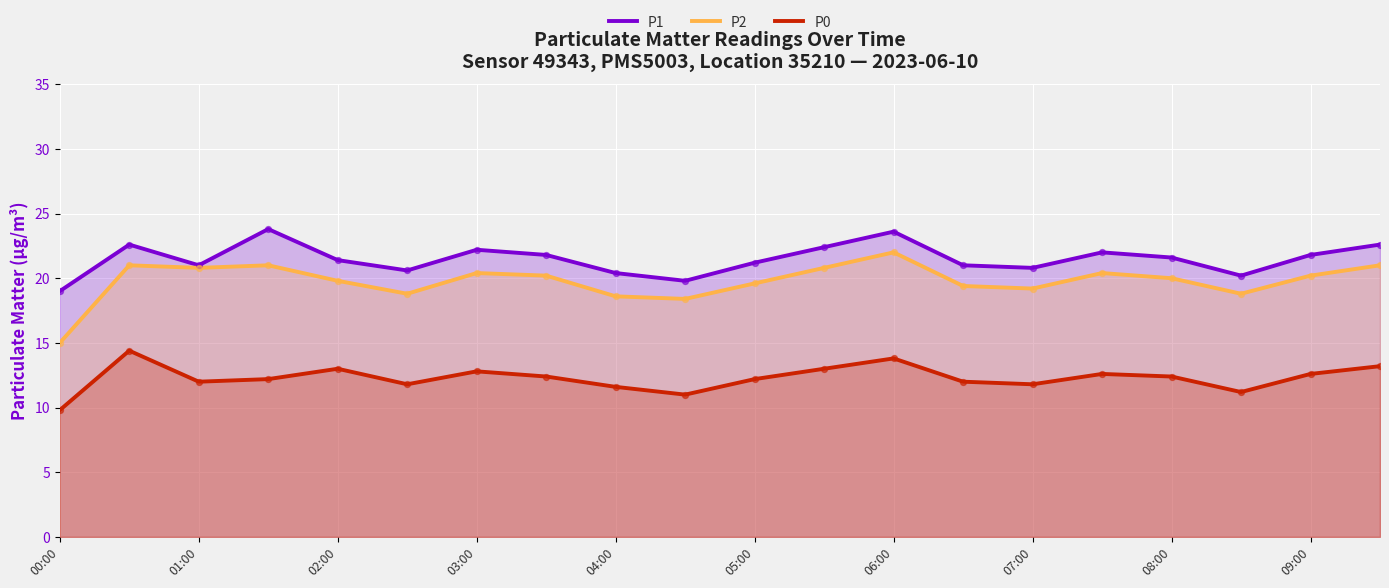

Which series has the largest Y range (max minus min)?

P2